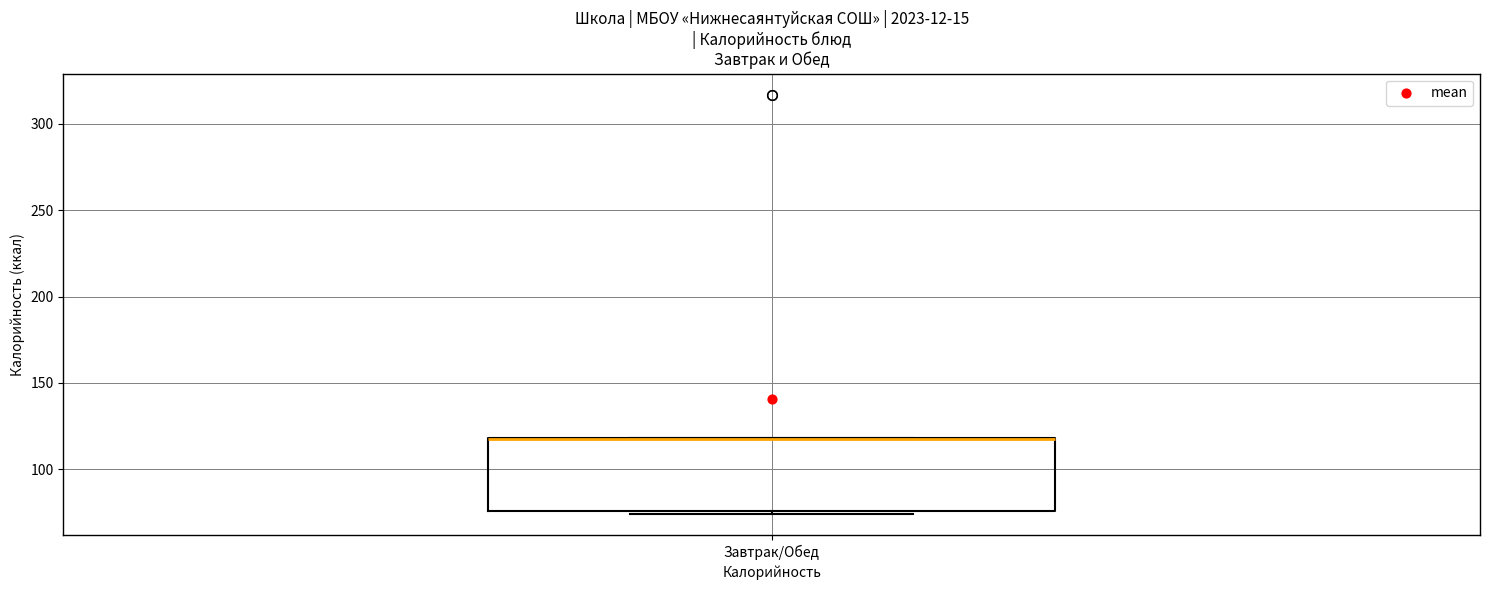

Where is the upper edge of the box for Завтрак/Обед on the y-axis? The values are not printed on the chart, so give them approximately, as read against the axis.

120